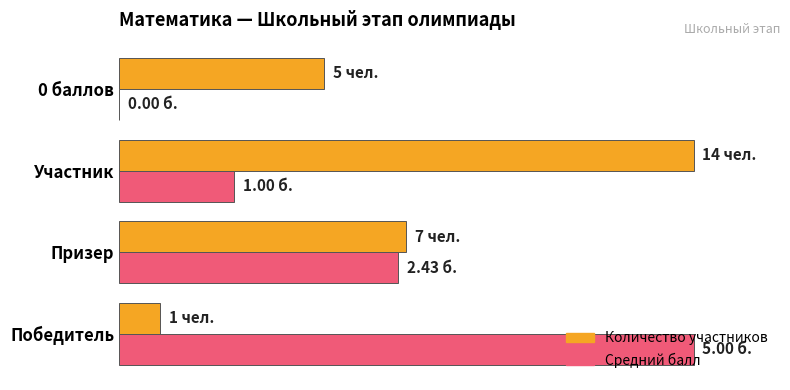

Where is Средний балл nearest to the value 50?

Призер